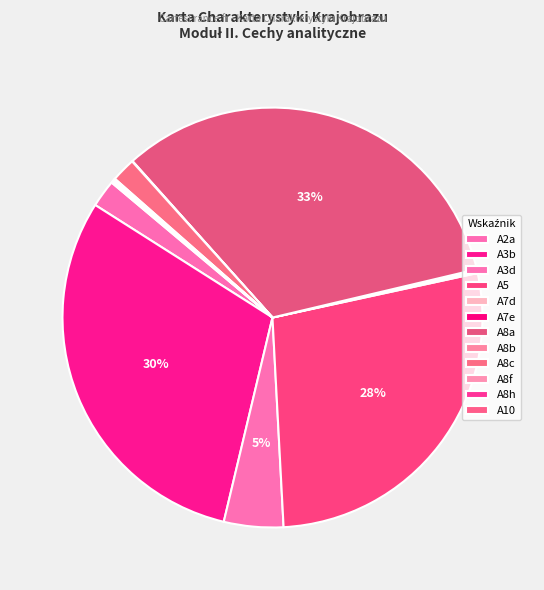

To the nearest percent, what percentage of the pie is A3b?

30%